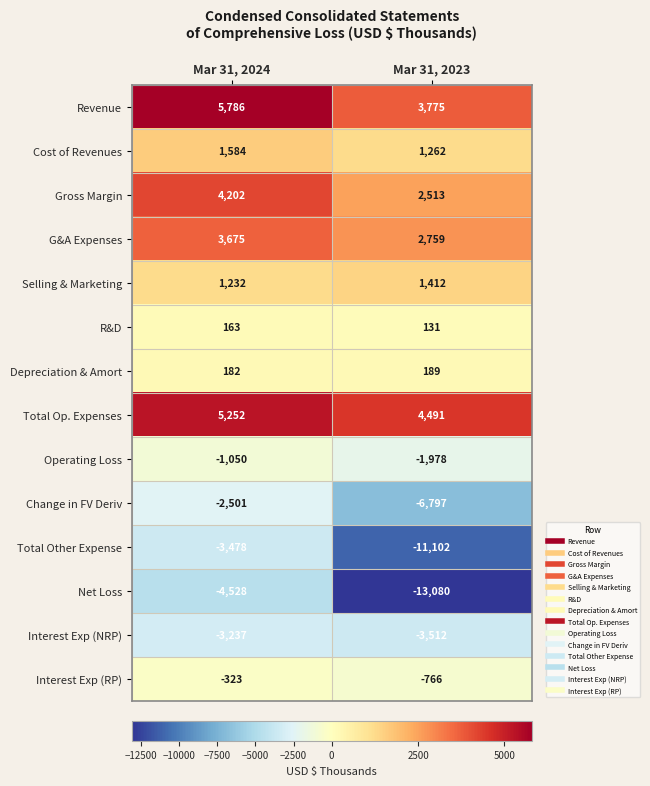

Where is Change in FV Deriv nearest to the value -4649?

Mar 31, 2024